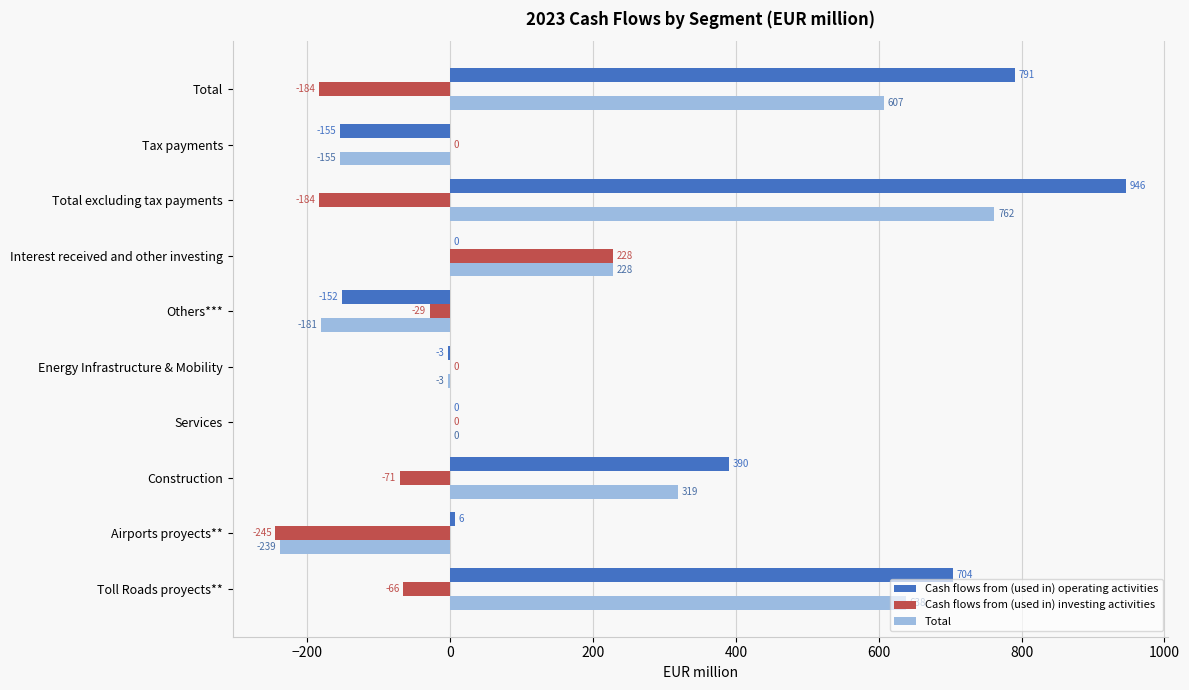

What is the total value across all series at Tax payments?

-310